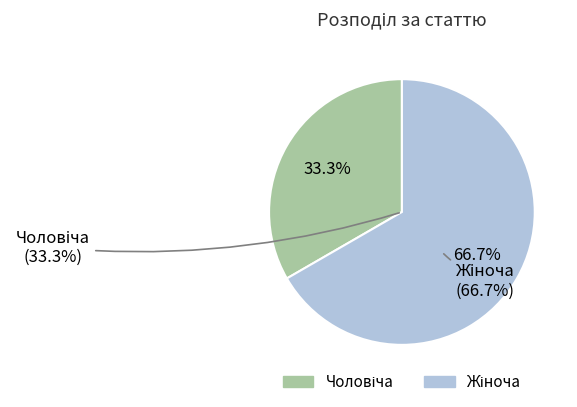

Do Чоловіча and Жіноча together represent more than half of the pie?

Yes